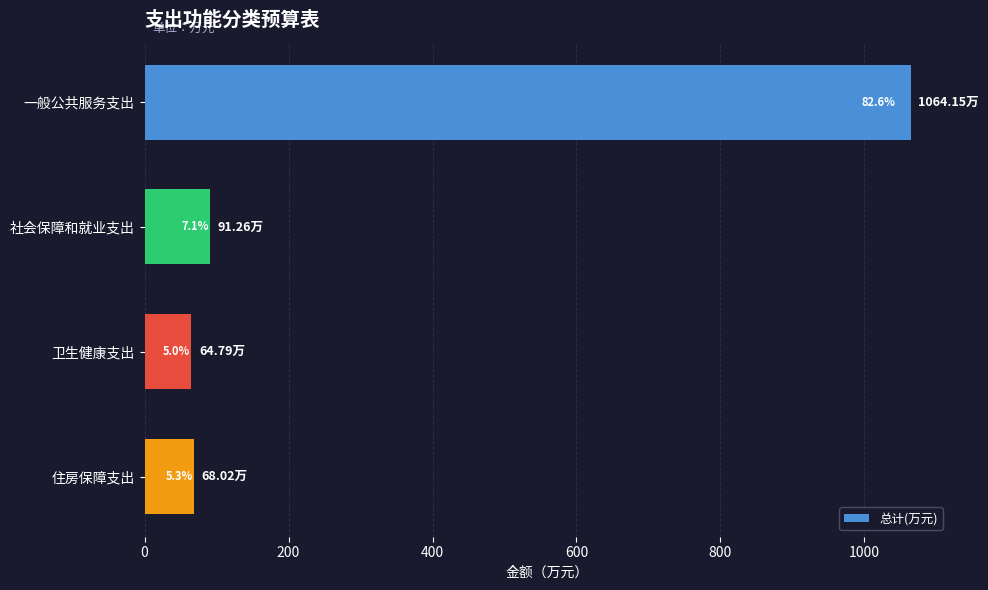

What is the smallest value displayed?

64.8